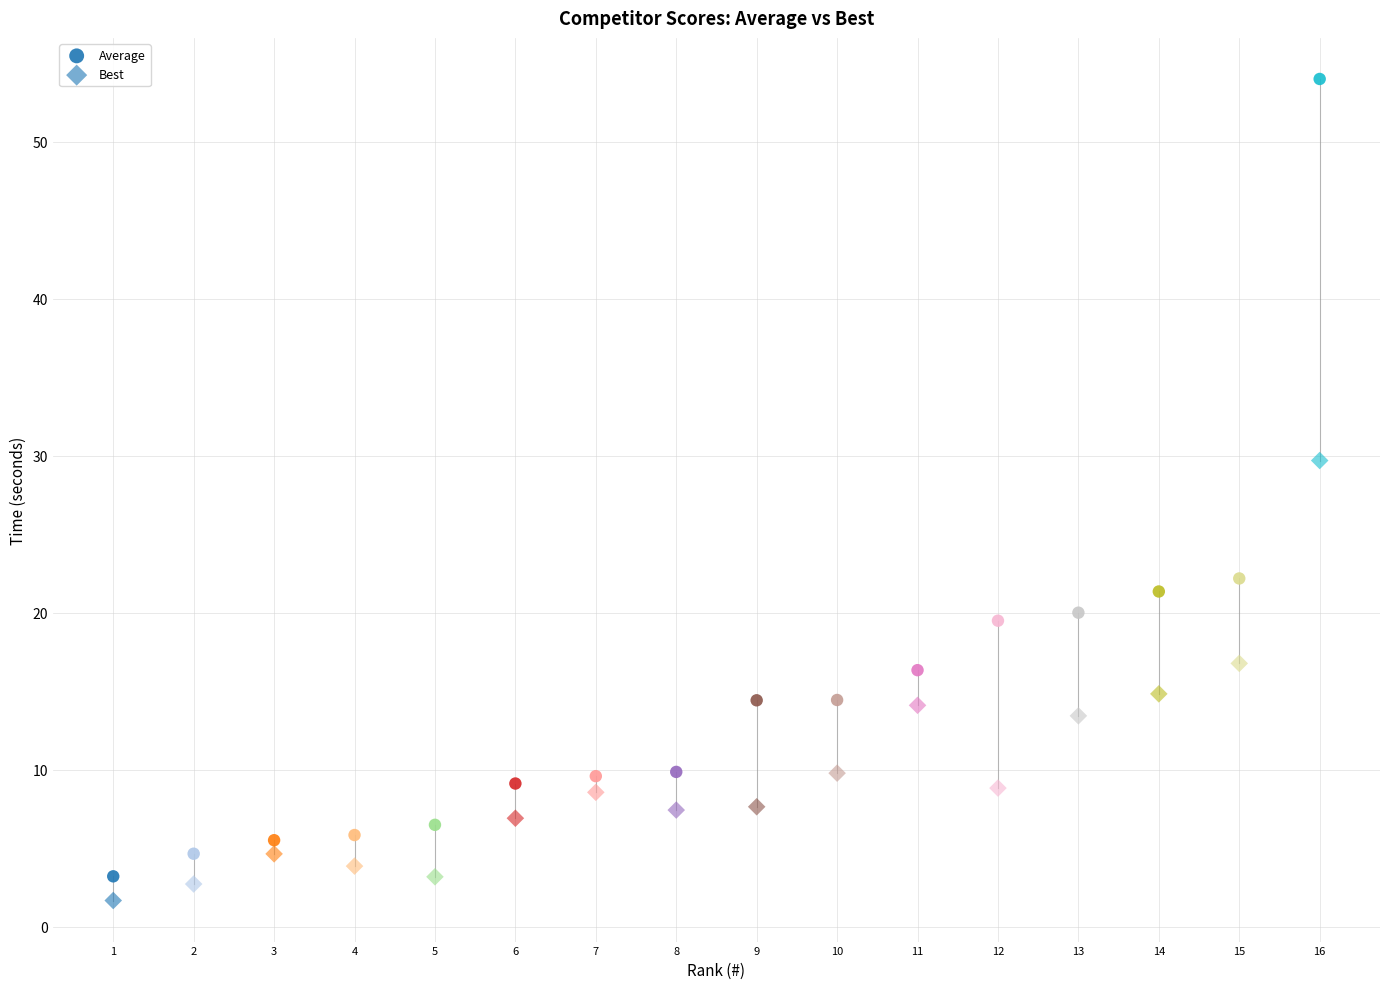

How many data points are displayed?

32